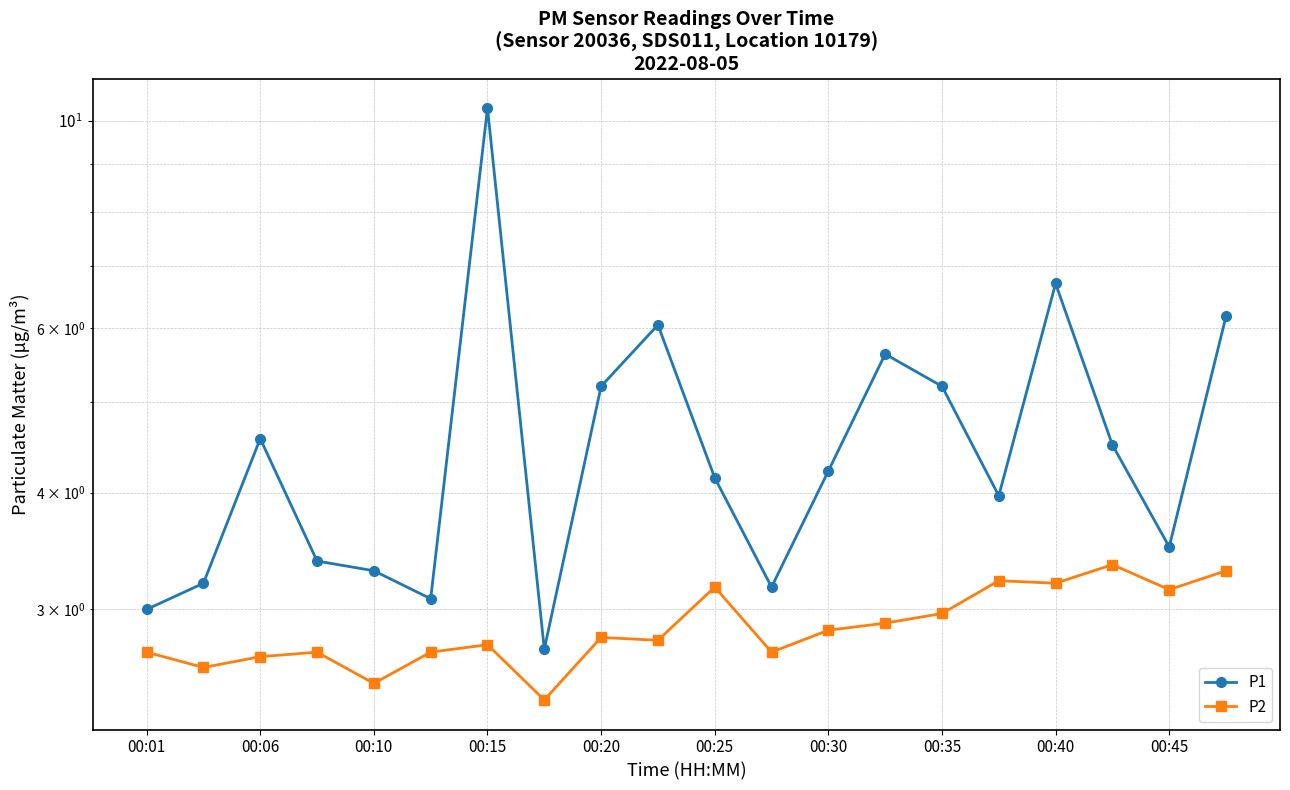

List the series in order of their peak value, highest first.

P1, P2